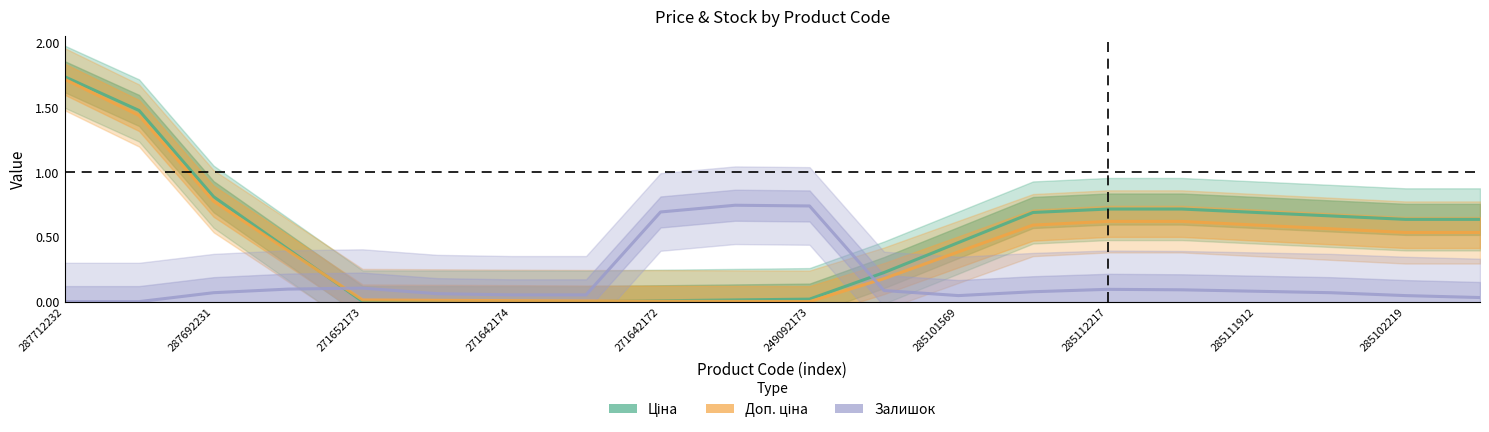

How many lines are shown in the chart?

3